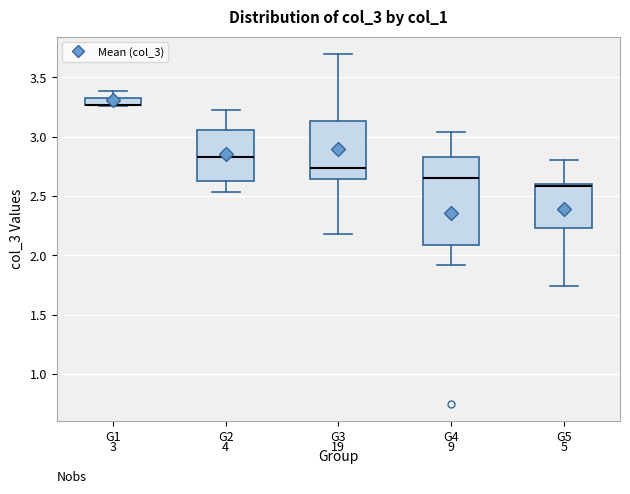

Comparing the boxes themselves (not the whiskers), which one is the tallest?

G4